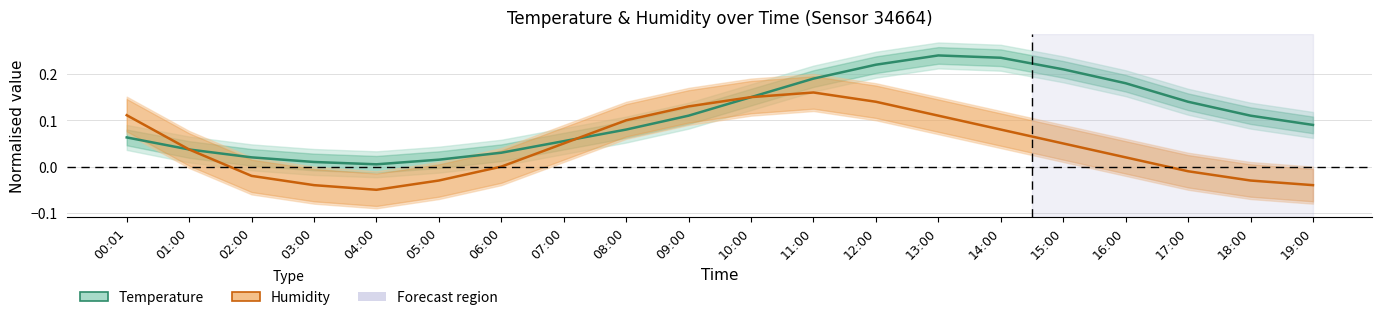

What is the value of the Temperature point at the 18th from the left?

0.1